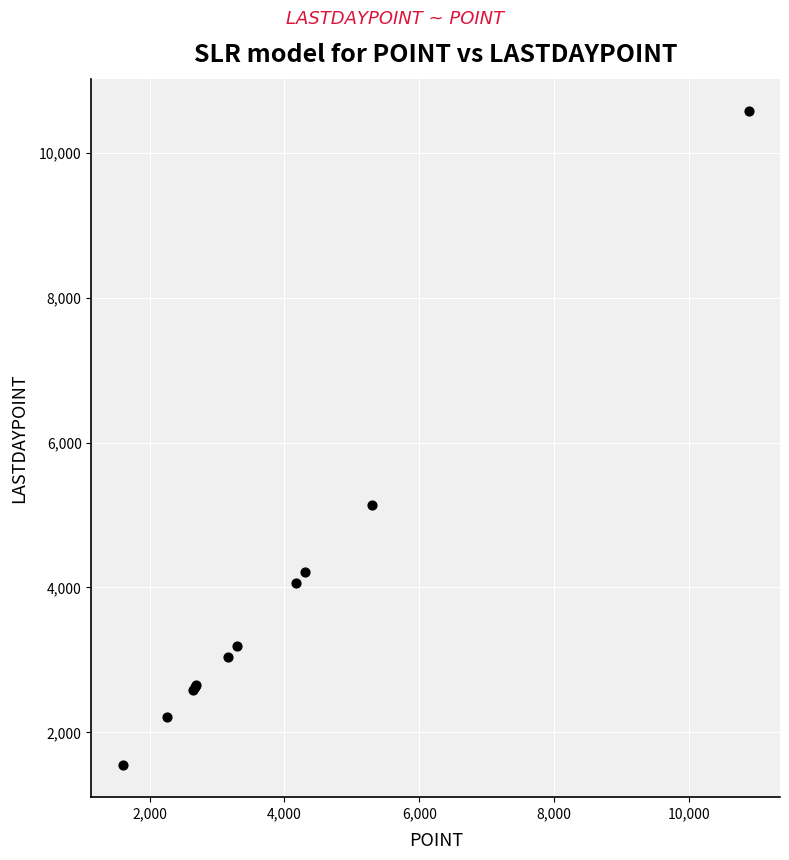

What Y value in the scatter plot is closest to 6063?

5137.4